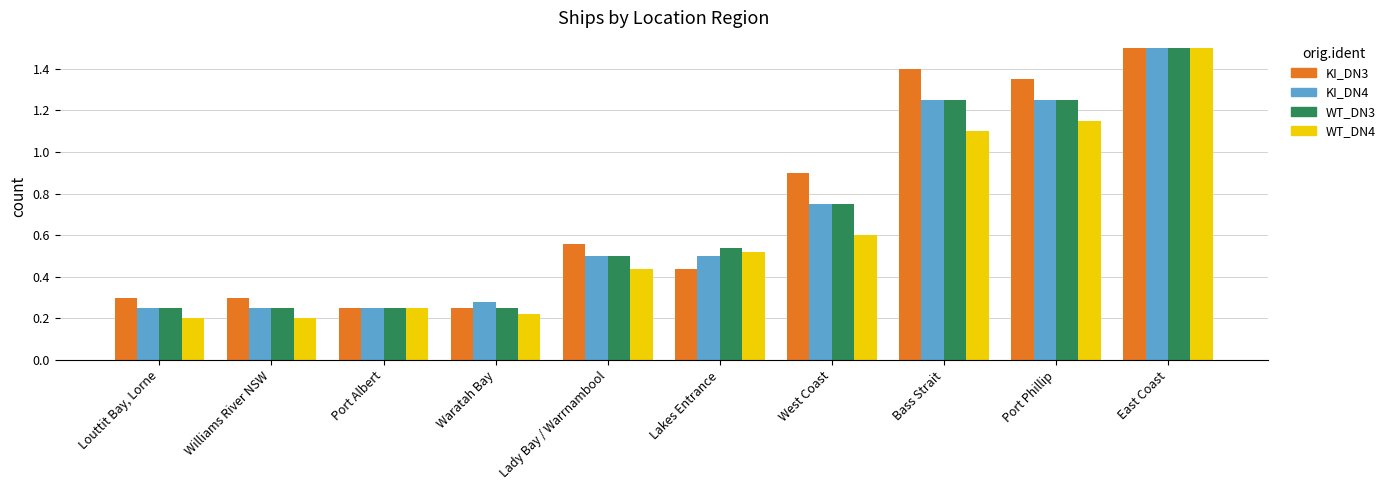

True or false: WT_DN4 has a value of 1.1 at Port Phillip.

True